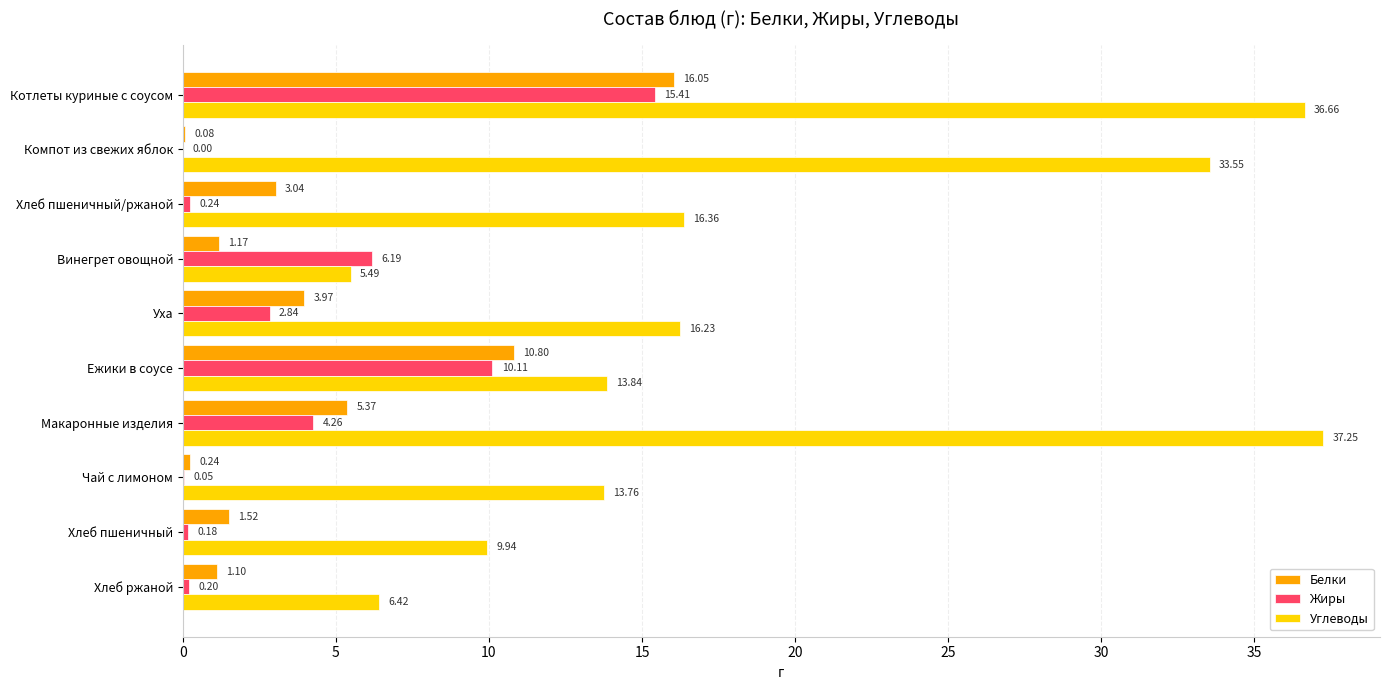

Between Хлеб пшеничный/ржаной and Ежики в соусе, which series saw the biggest shift?

Жиры